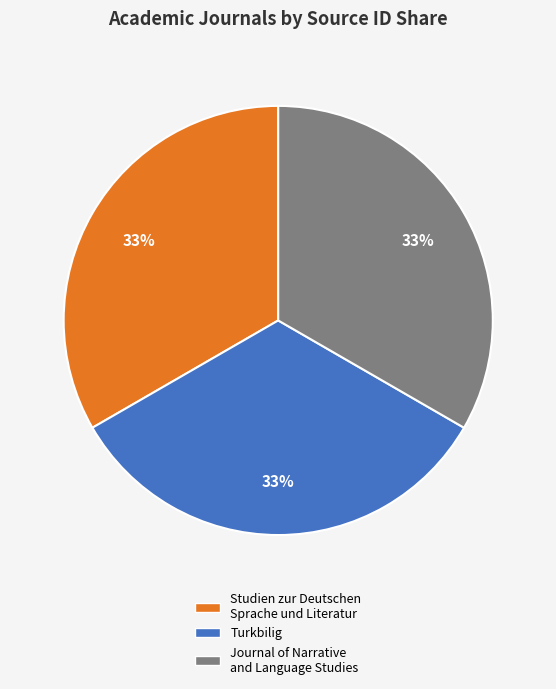

Do Journal of Narrative and Language Studies and Turkbilig together represent more than half of the pie?

Yes